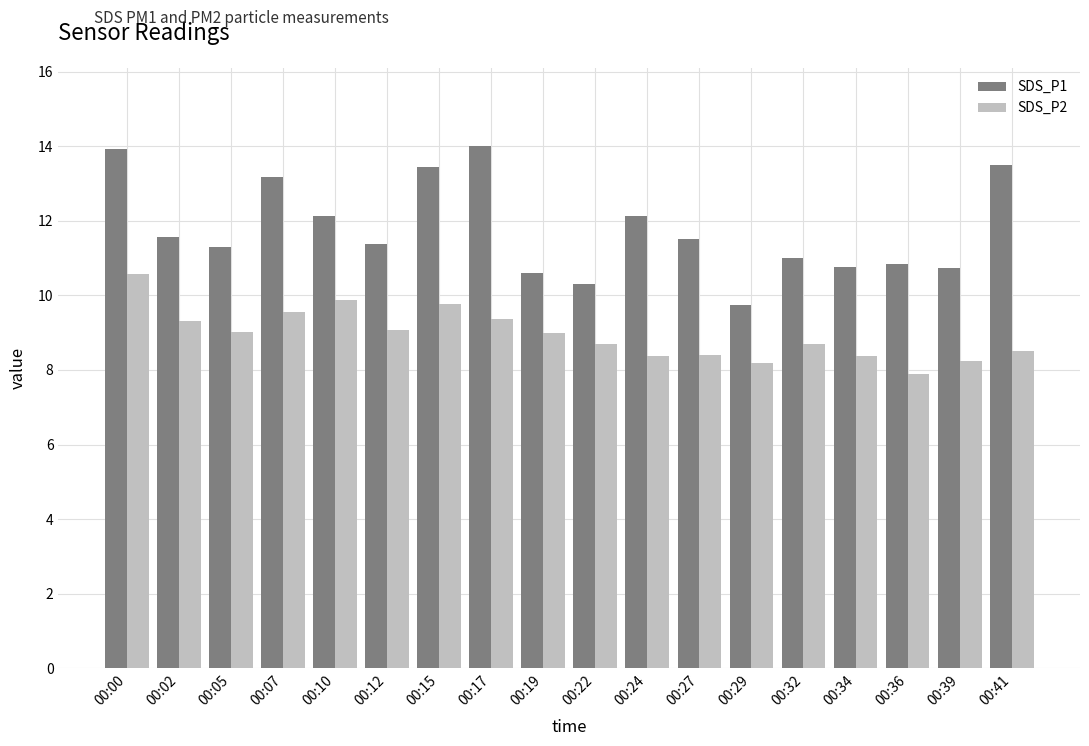

Which series has the largest total across all categories?

SDS_P1